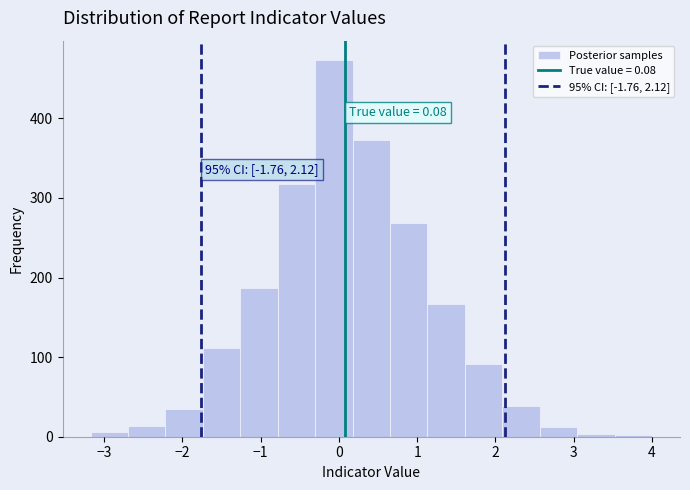

Which range on the x-axis has the tallest bar?

-0.3 to 0.2